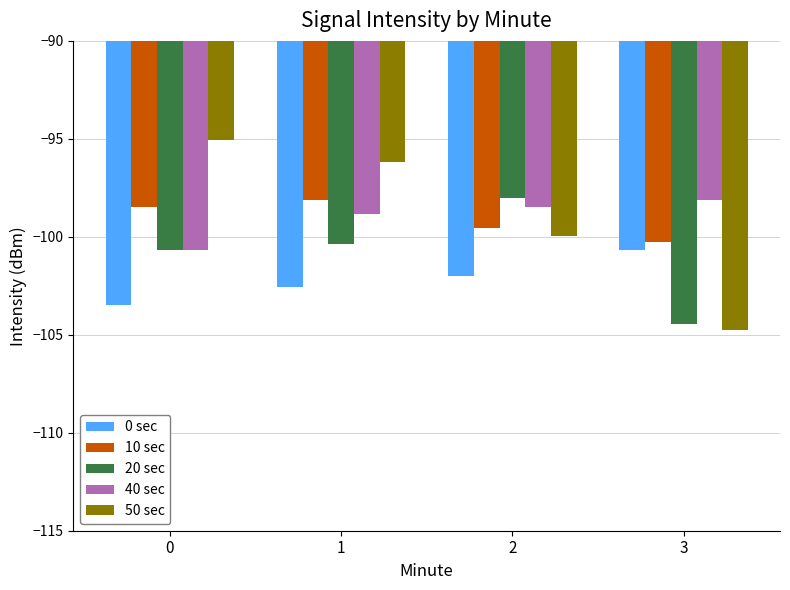

Between 2 and 3, which series saw the biggest shift?

20 sec